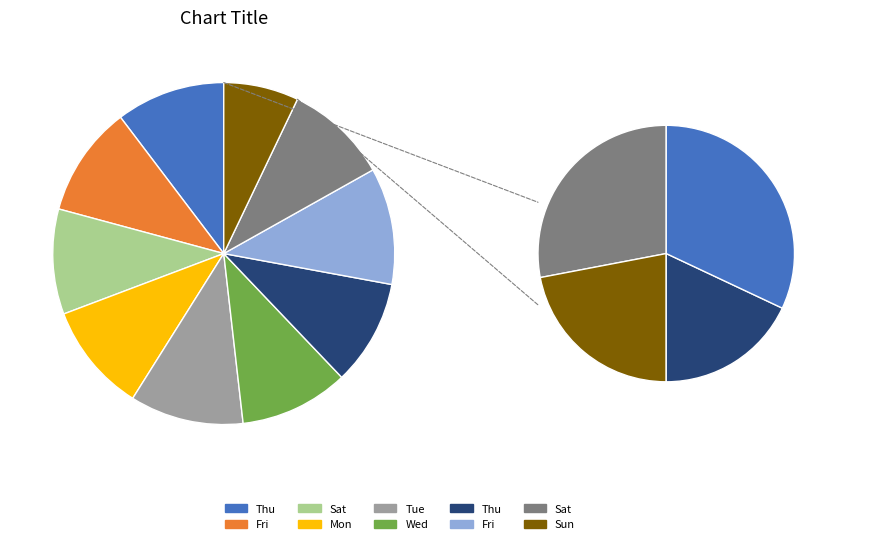

What is the change in value from Thu to Tue?

+0.6